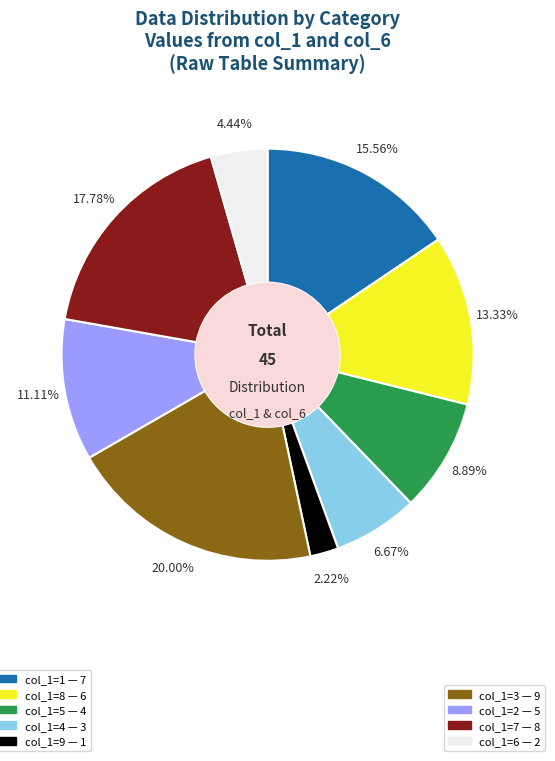

Is there a majority slice in this chart?

No